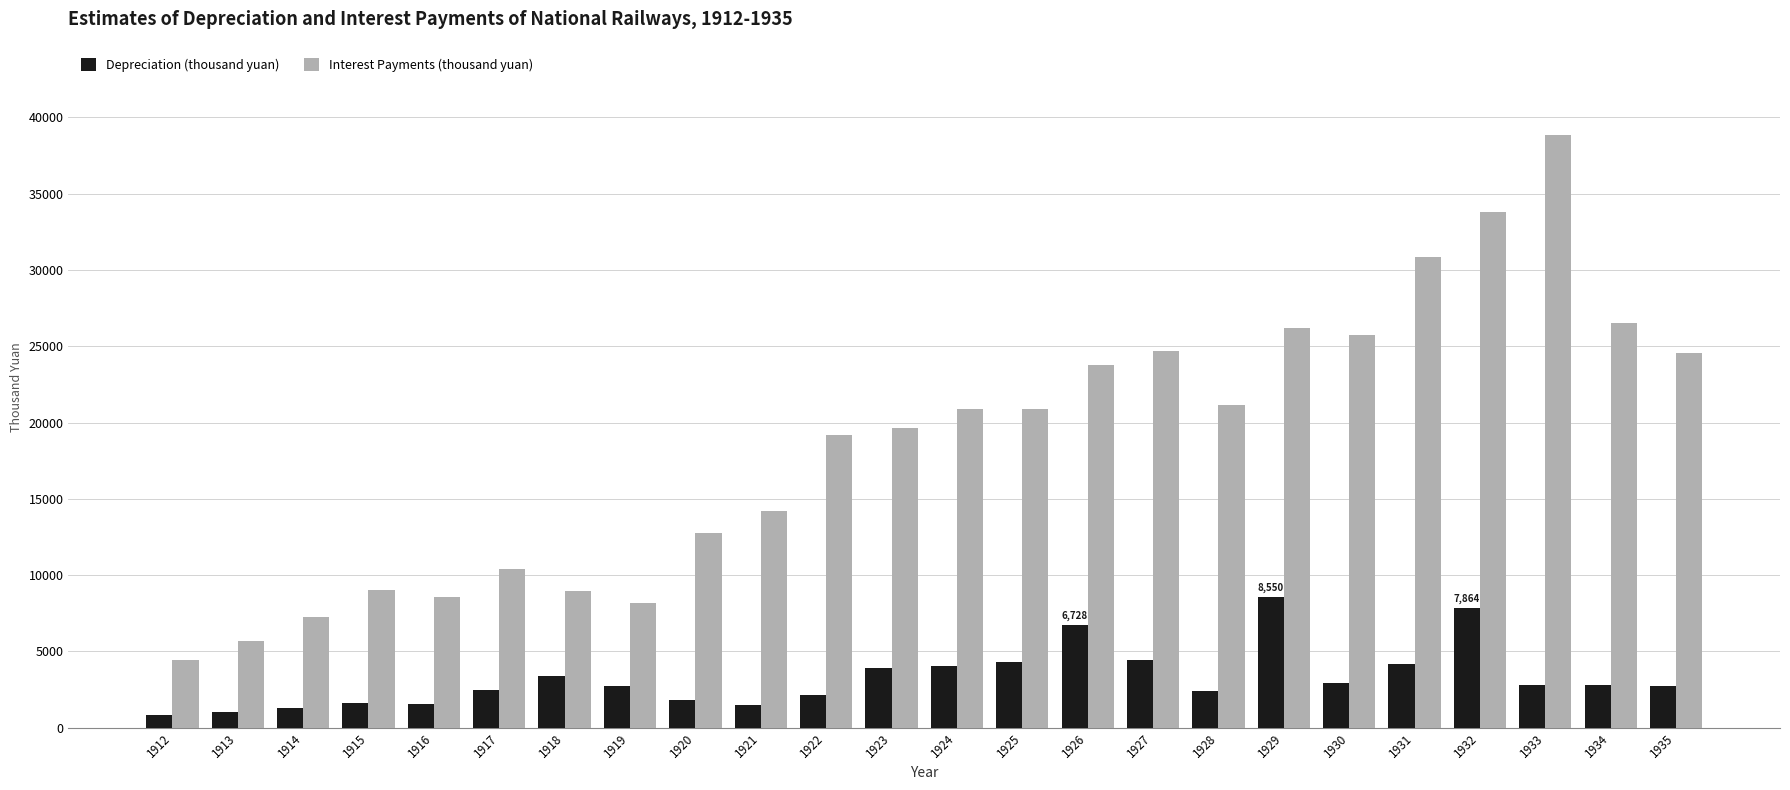

At which label does Depreciation (thousand yuan) reach its peak?

1929